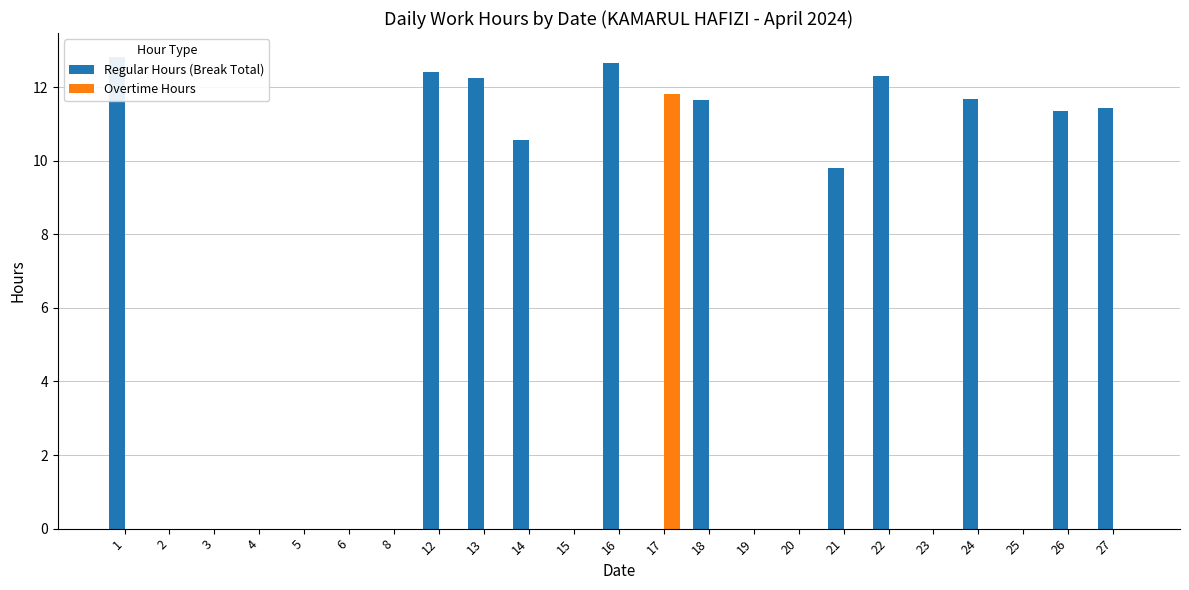

Reading left to right, what are all the values shown in this chart?

Regular Hours (Break Total): 1=12.8	2=0.0	3=0.0	4=0.0	5=0.0	6=0.0	8=0.0	12=12.4	13=12.2	14=10.6	15=0.0	16=12.7	17=0.0	18=11.6	19=0.0	20=0.0	21=9.8	22=12.3	23=0.0	24=11.7	25=0.0	26=11.3	27=11.4
Overtime Hours: 1=0.0	2=0.0	3=0.0	4=0.0	5=0.0	6=0.0	8=0.0	12=0.0	13=0.0	14=0.0	15=0.0	16=0.0	17=11.8	18=0.0	19=0.0	20=0.0	21=0.0	22=0.0	23=0.0	24=0.0	25=0.0	26=0.0	27=0.0